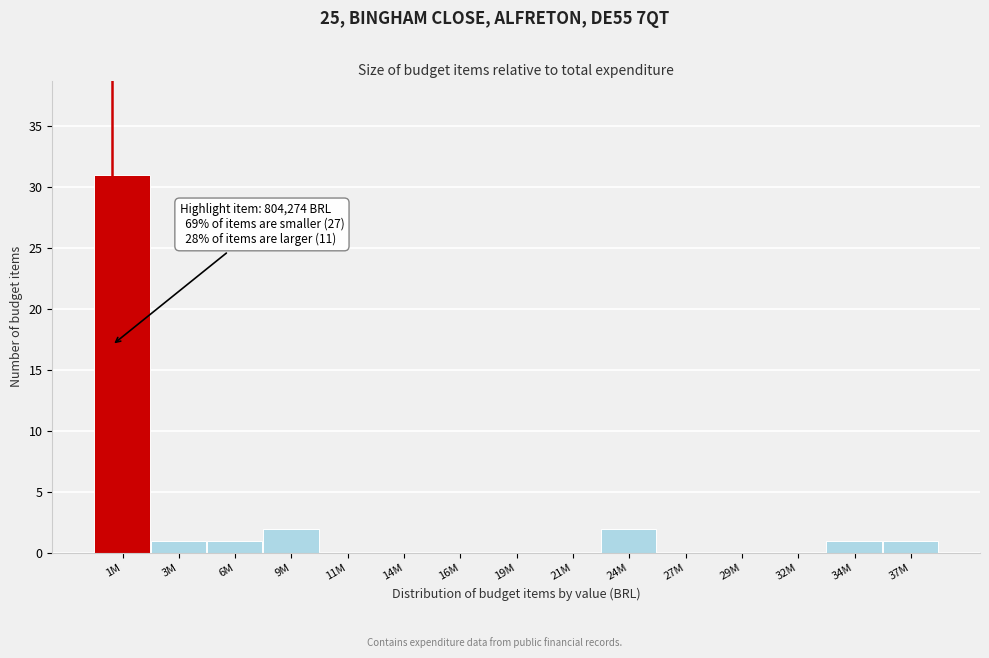

Reading left to right, transcribe all the data shown in this chart.

1M=31	3M=1	6M=1	9M=2	11M=0	14M=0	16M=0	19M=0	21M=0	24M=2	27M=0	29M=0	32M=0	34M=1	37M=1